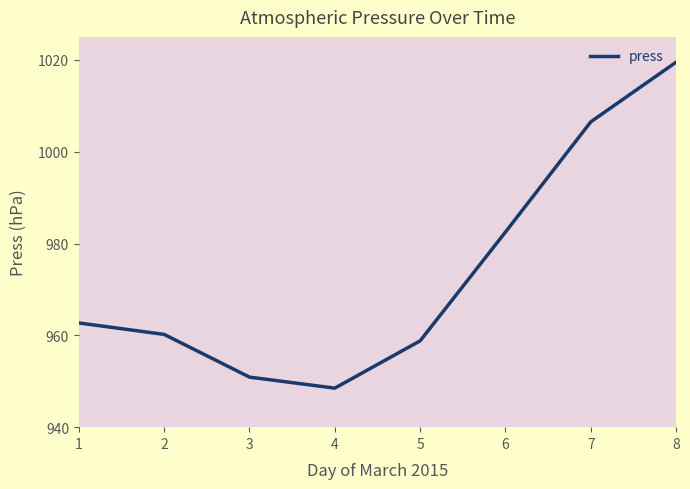

Which category has the highest value across all series?

8